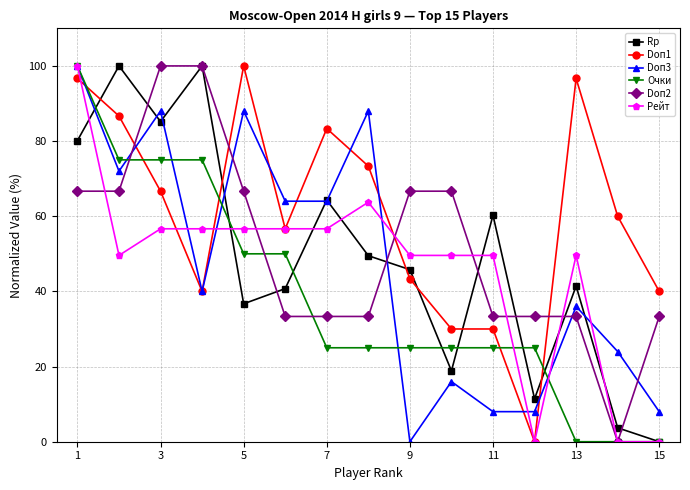

How many data points in Doп3 are less than 39?

7